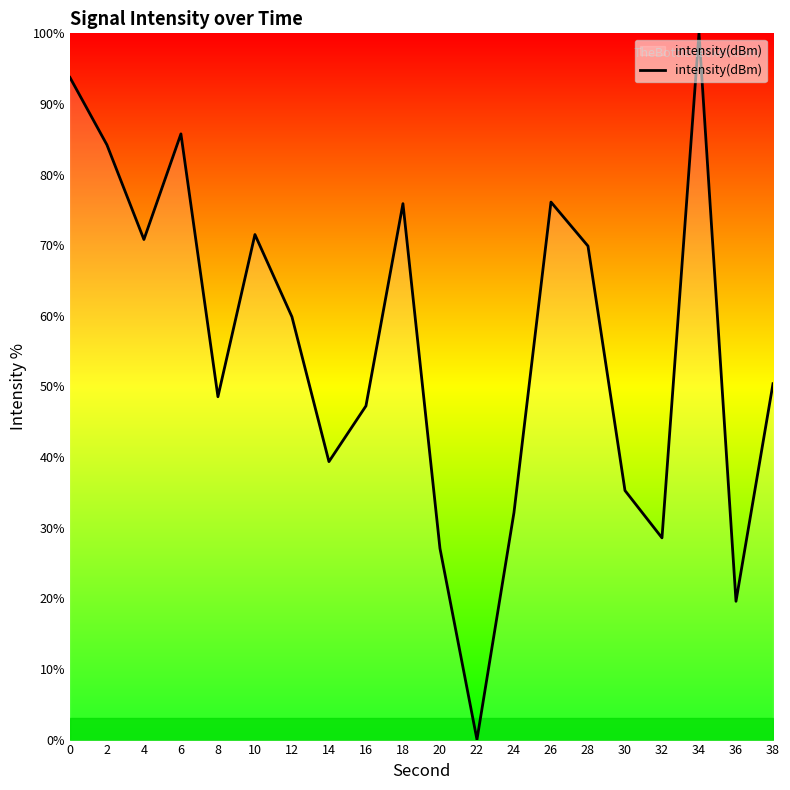

Where is the first local minimum?

4